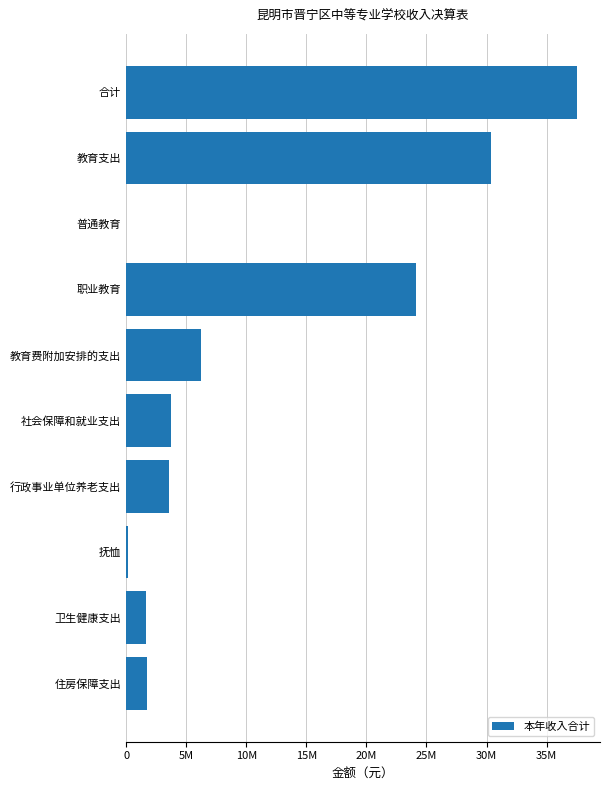

What is the greatest value displayed?

37564084.2